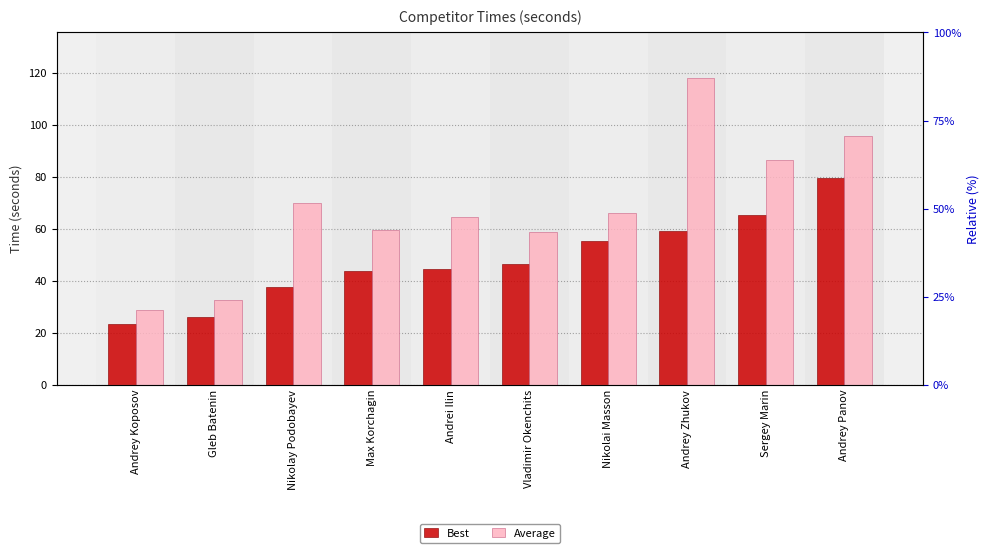

What is the label of the 3rd bar from the left?

Nikolay Podobayev